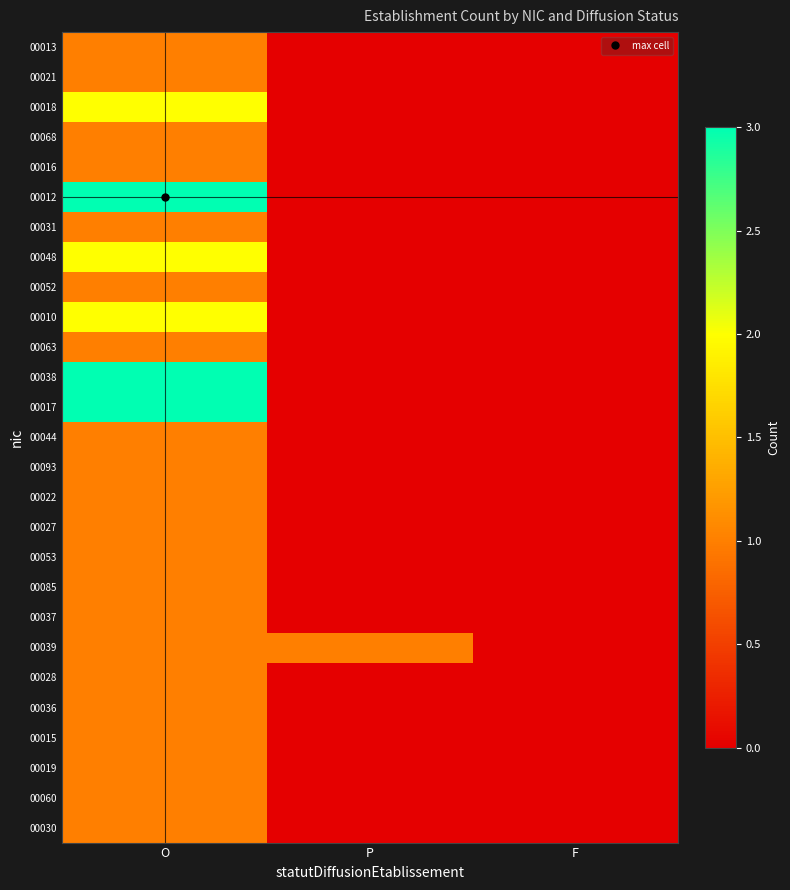

Rank the series by their maximum value, from lowest to highest.

00013, 00021, 00068, 00016, 00031, 00052, 00063, 00044, 00093, 00022, 00027, 00053, 00085, 00037, 00039, 00028, 00036, 00015, 00019, 00060, 00030, 00018, 00048, 00010, 00012, 00038, 00017